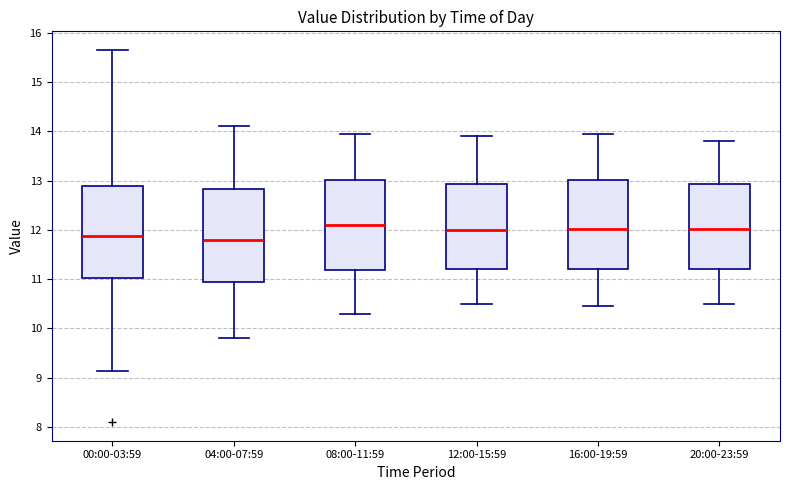

Reading left to right, transcribe this box plot: for each box, give where its median line is, the range the box spans, and where its two whiskers end, as read against the y-axis. The values are not printed on the chart, so give them approximately, as read against the axis.

00:00-03:59: median 11.9, box 11.0 to 12.9, whiskers 9.1 to 15.7
04:00-07:59: median 11.8, box 10.9 to 12.8, whiskers 9.8 to 14.1
08:00-11:59: median 12.1, box 11.2 to 13.0, whiskers 10.3 to 14.0
12:00-15:59: median 12.0, box 11.2 to 12.9, whiskers 10.5 to 13.9
16:00-19:59: median 12.0, box 11.2 to 13.0, whiskers 10.5 to 14.0
20:00-23:59: median 12.0, box 11.2 to 12.9, whiskers 10.5 to 13.8